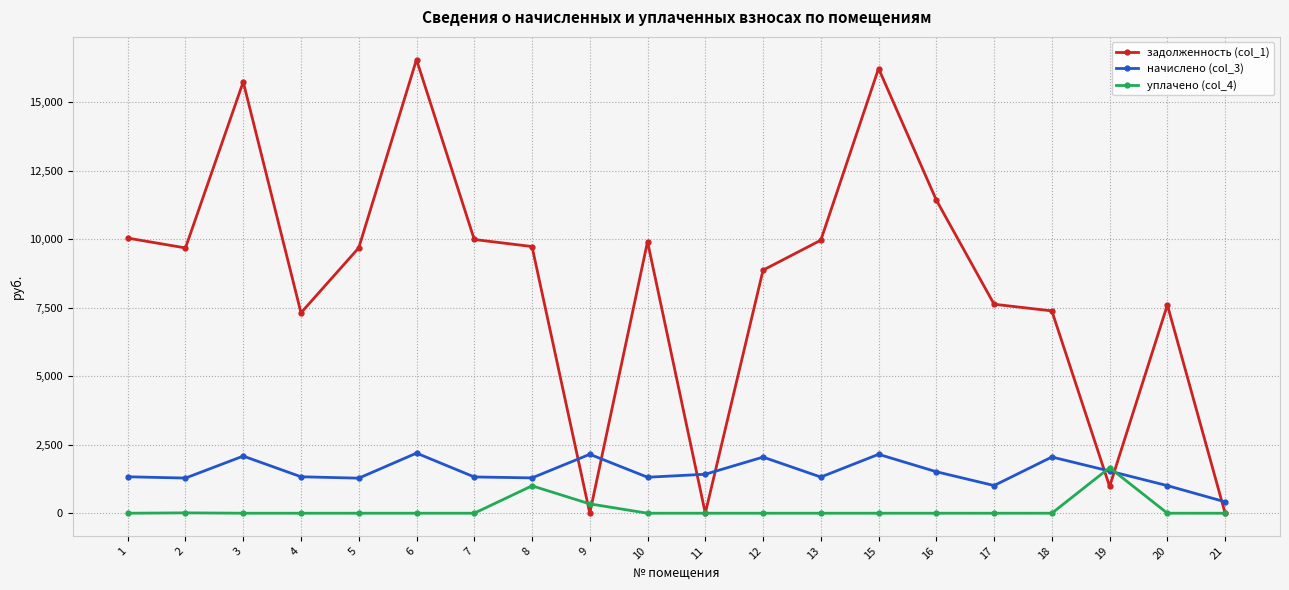

Between which two adjacent categories do начислено (col_3) and уплачено (col_4) first intersect?

18 and 19